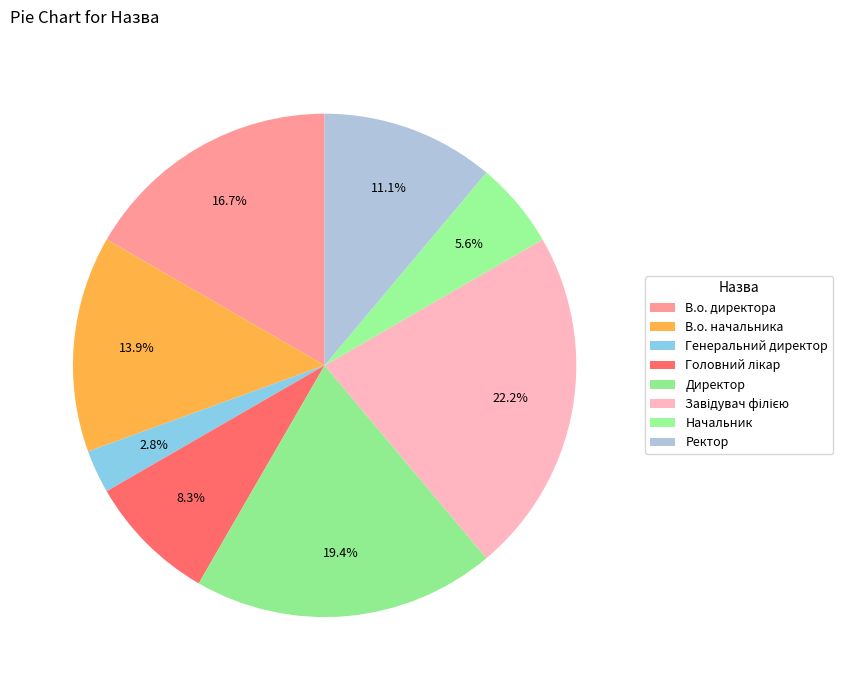

Is it true that Начальник is 6% of the pie?

True